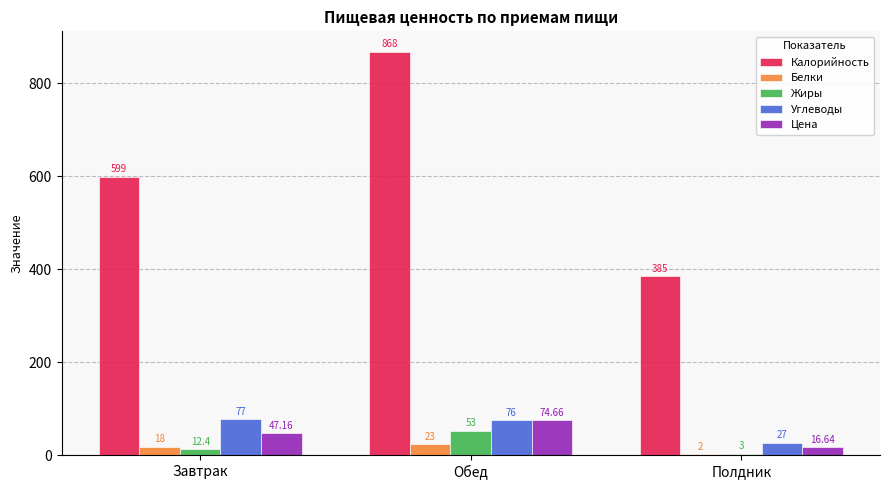

Between Завтрак and Полдник, which series saw the biggest shift?

Калорийность